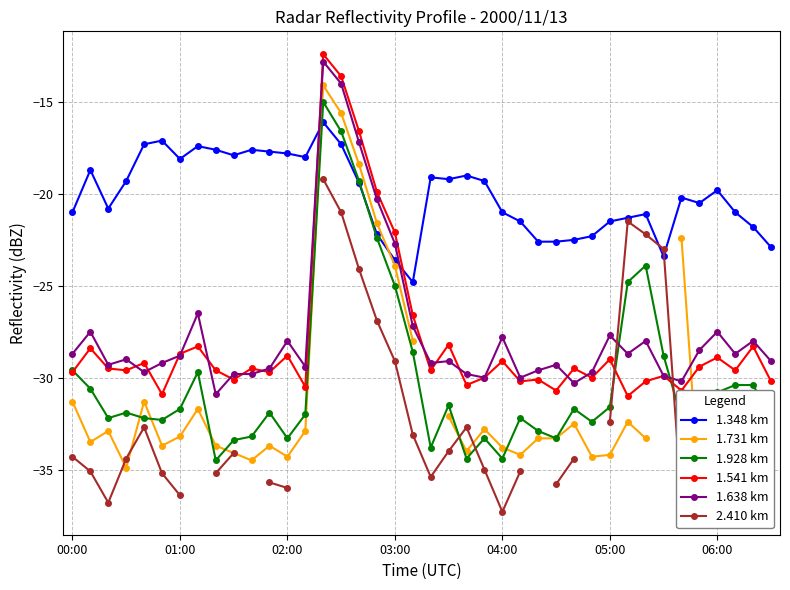

What is the approximate value of 2.410 km at 27?

-35.8